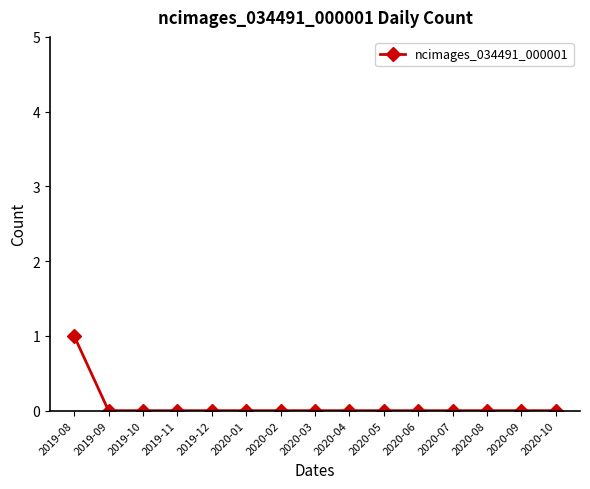

What is the sum of all values?

1